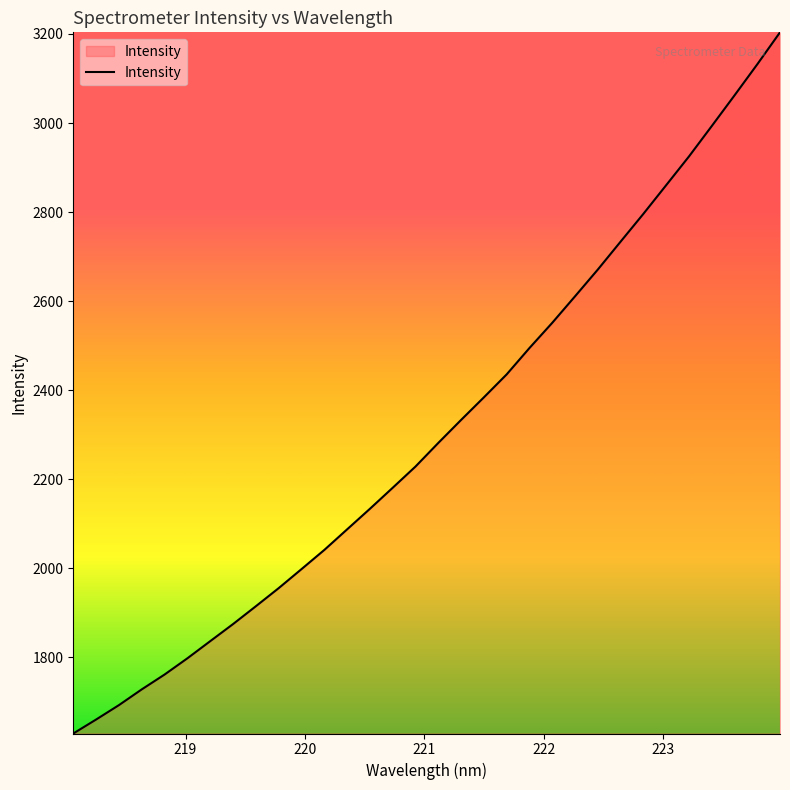

What is the smallest value displayed?

1628.3